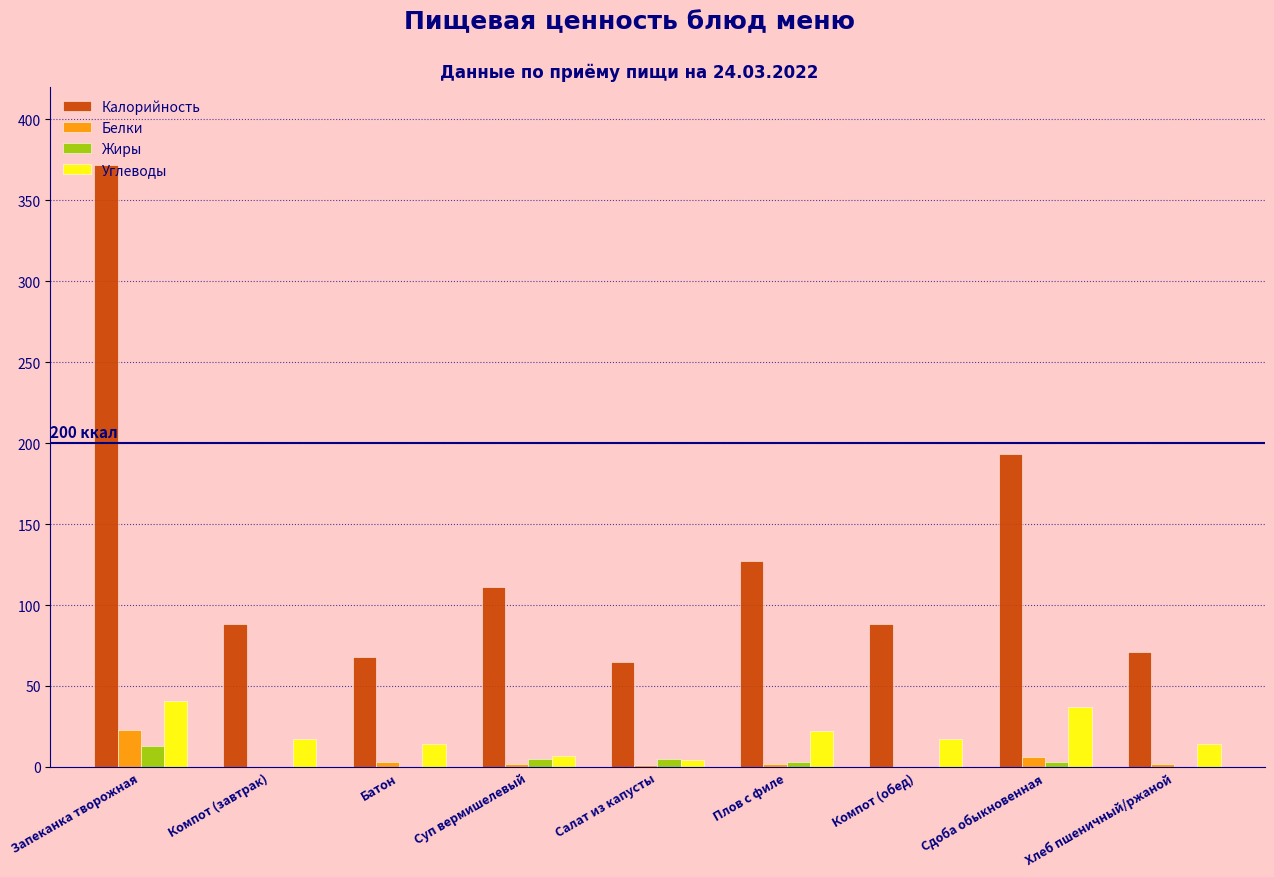

Are the bars horizontal?

No